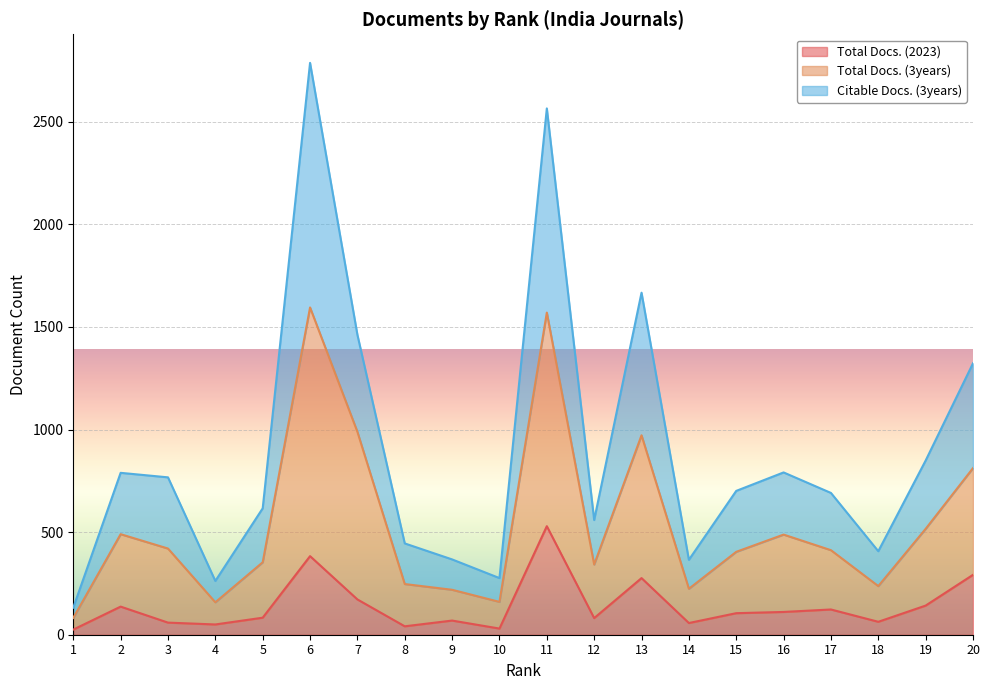

The value of Total Docs. (3years) at 11 is 1570. True or false?

True